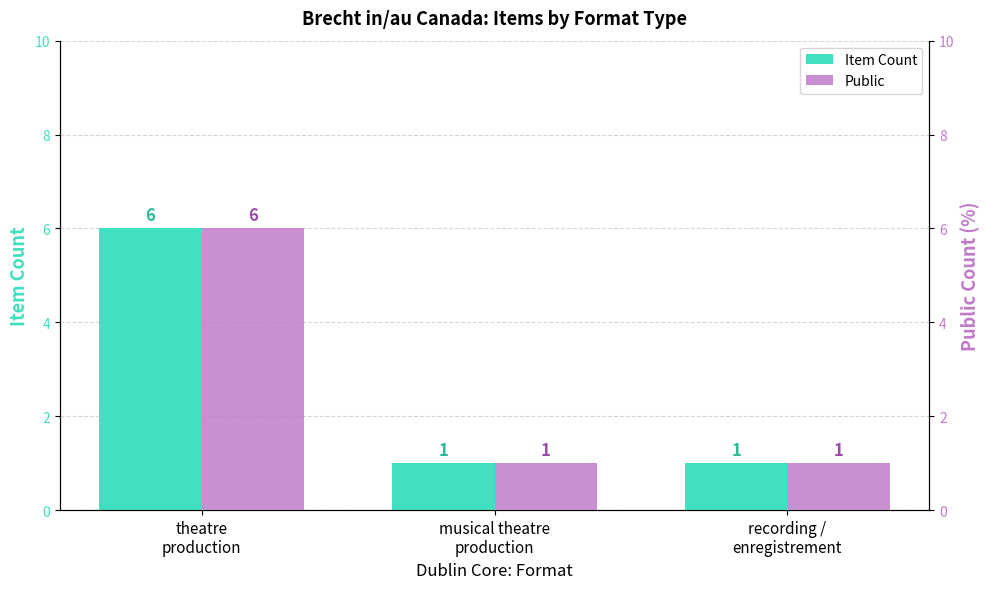

Rank the series by their maximum value, from lowest to highest.

Item Count, Public